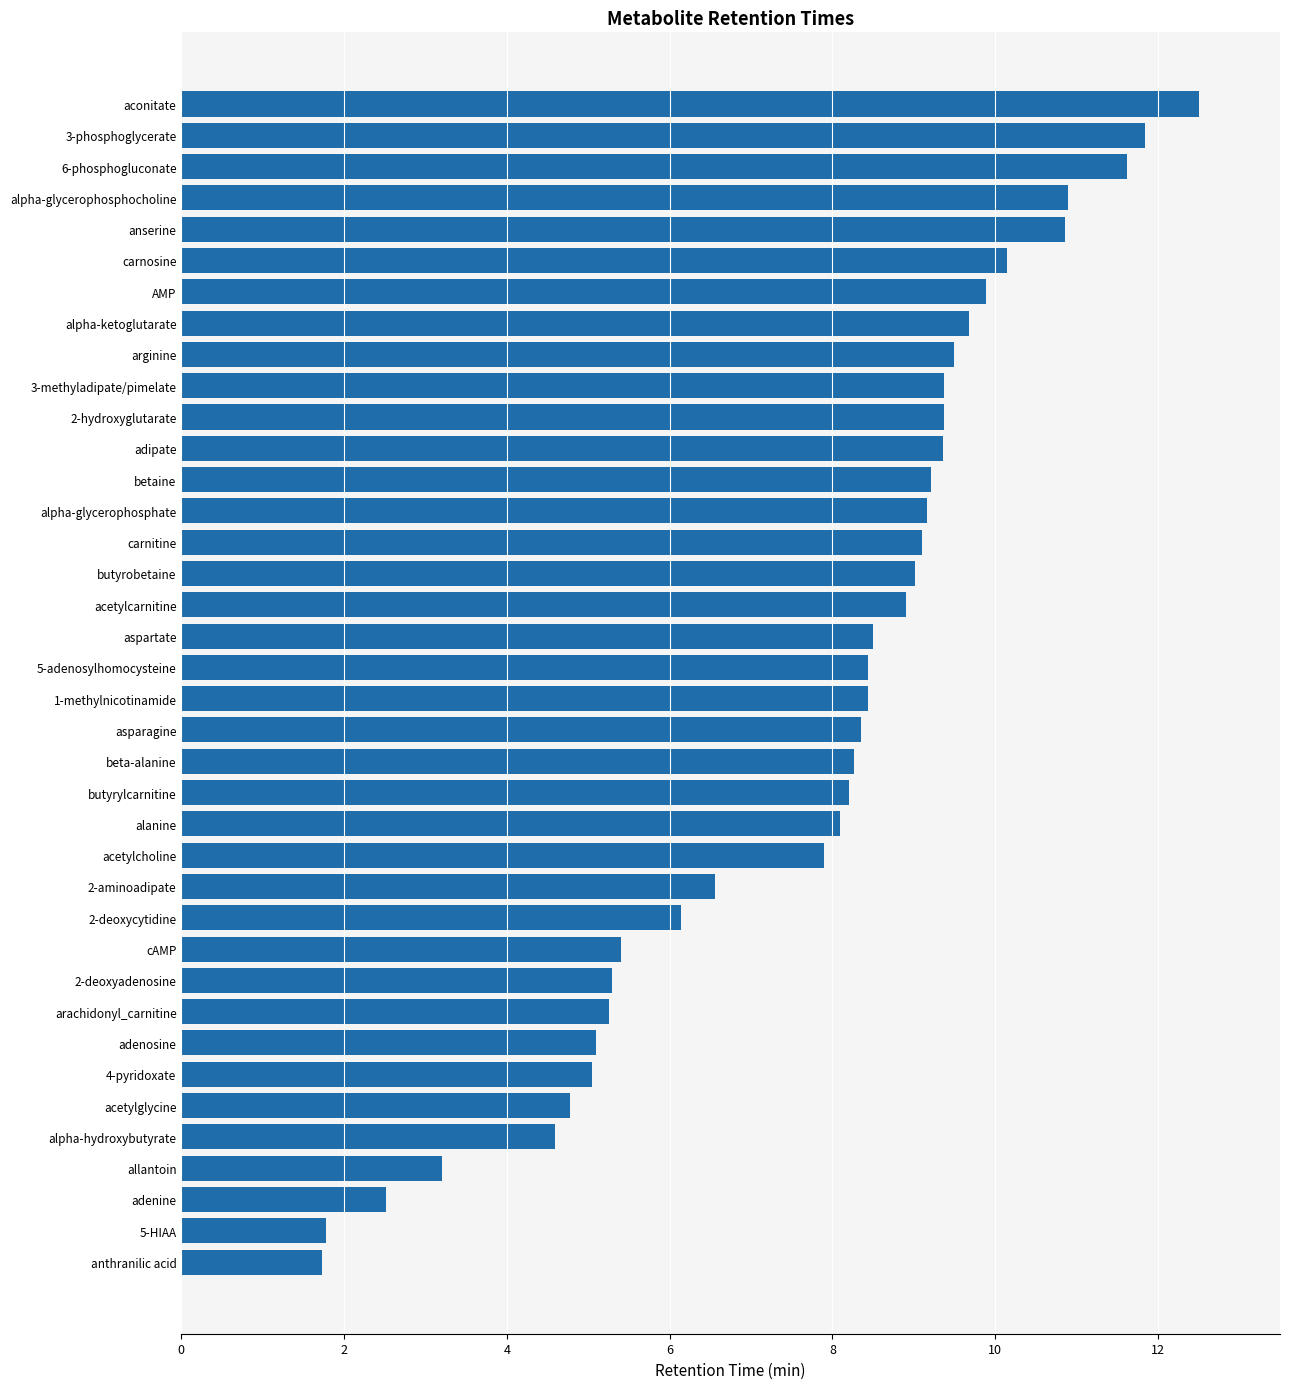

Approximately how many times larger is the value at 4-pyridoxate compared to alanine?

0.6